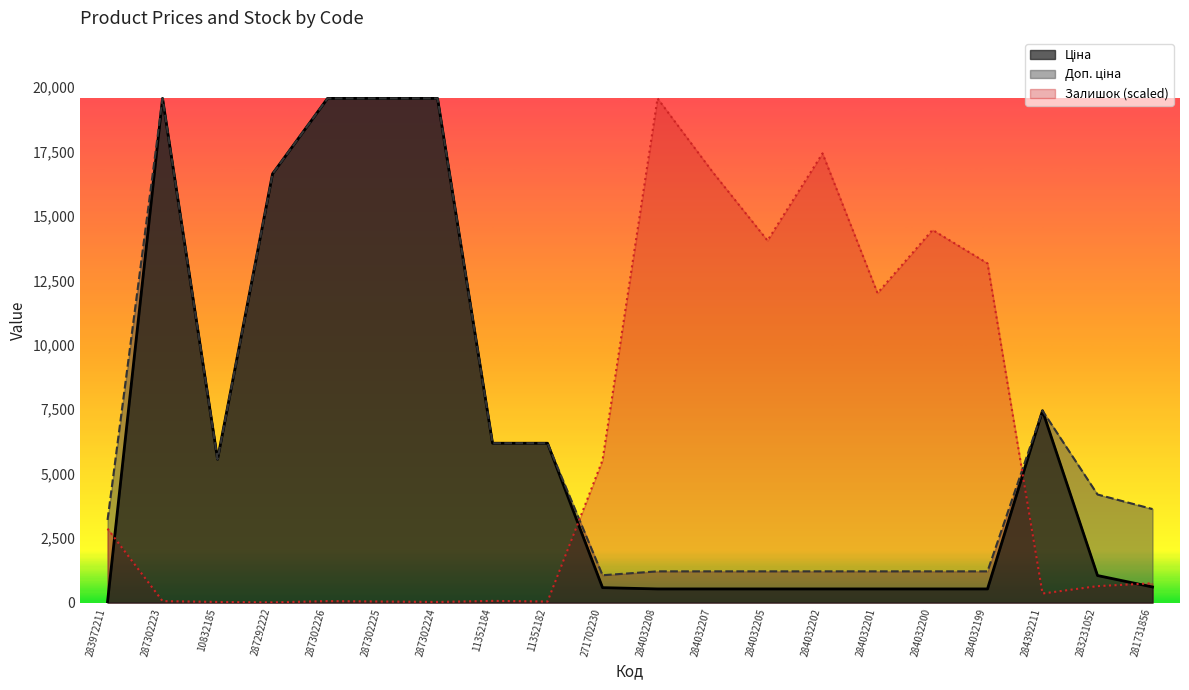

What is the value of the Ціна point at the 19th from the left?

1048.4